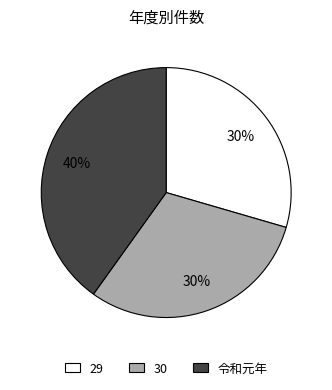

True or false: 30 accounts for 41% of the total.

False